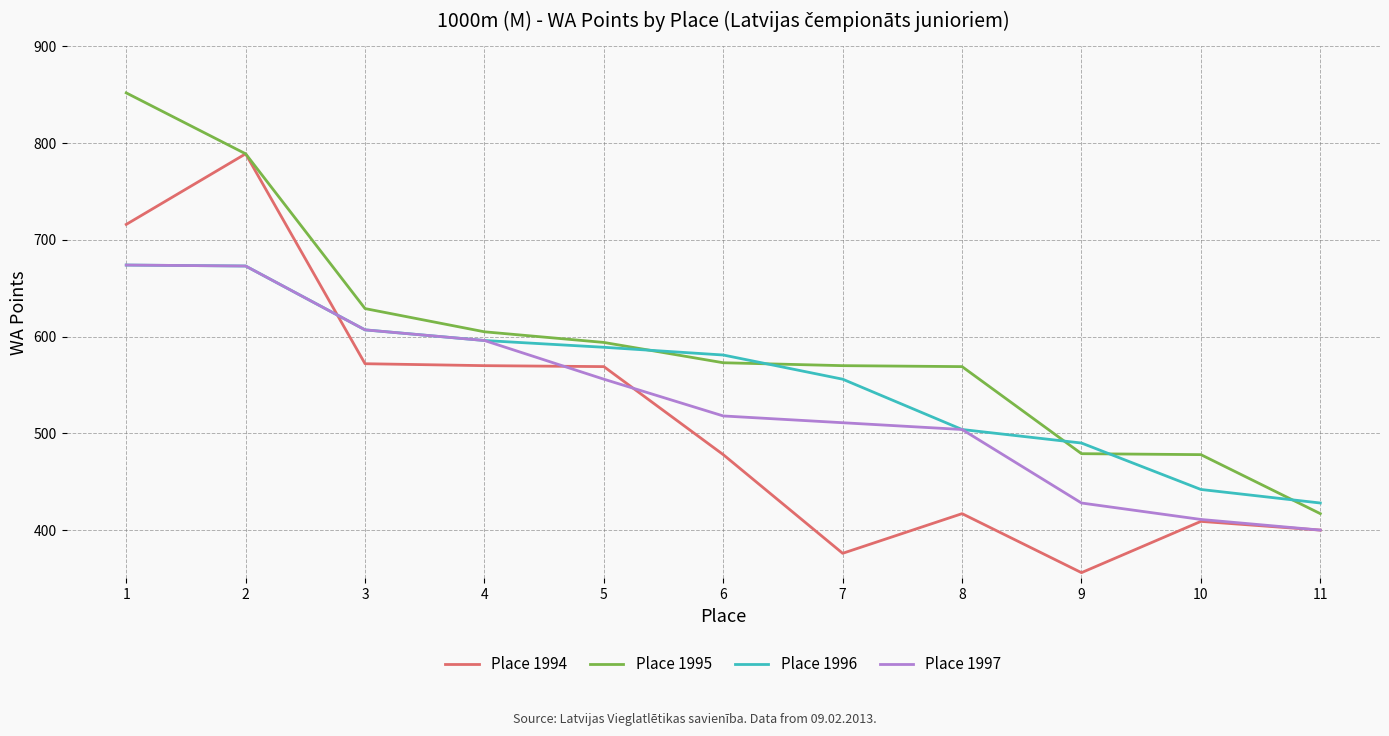

List the series in order of their overall mean, highest first.

Place 1995, Place 1996, Place 1997, Place 1994